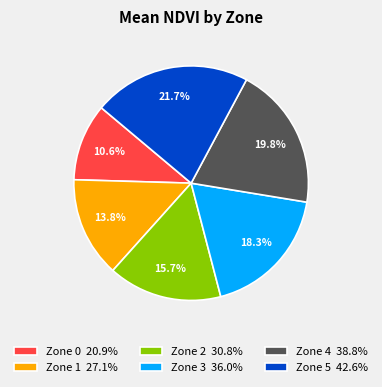

What percentage is the Zone 0 slice, to the nearest percent?

11%